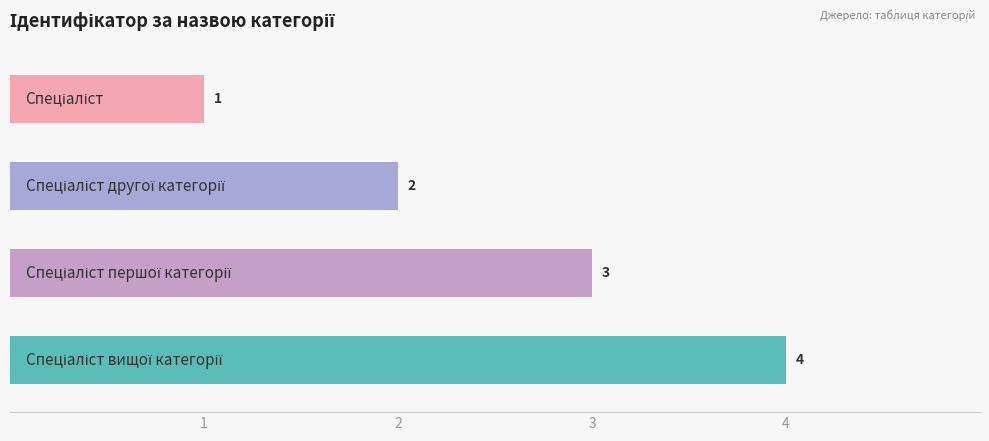

How many values are between 2 and 4?

3